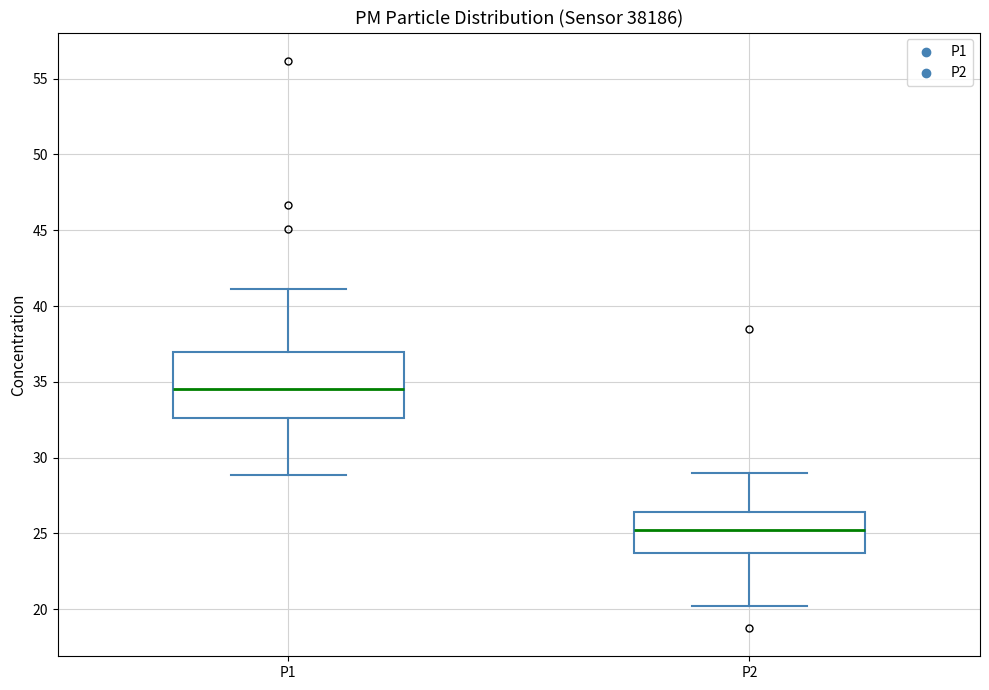

Reading left to right, read every box against the y-axis: the position of its median line, the range the box covers, and the ends of its whiskers. The values are not printed on the chart, so give them approximately, as read against the axis.

P1: median 34.5, box 32.5 to 37.0, whiskers 29.0 to 41.0
P2: median 25.0, box 23.5 to 26.5, whiskers 20.0 to 29.0